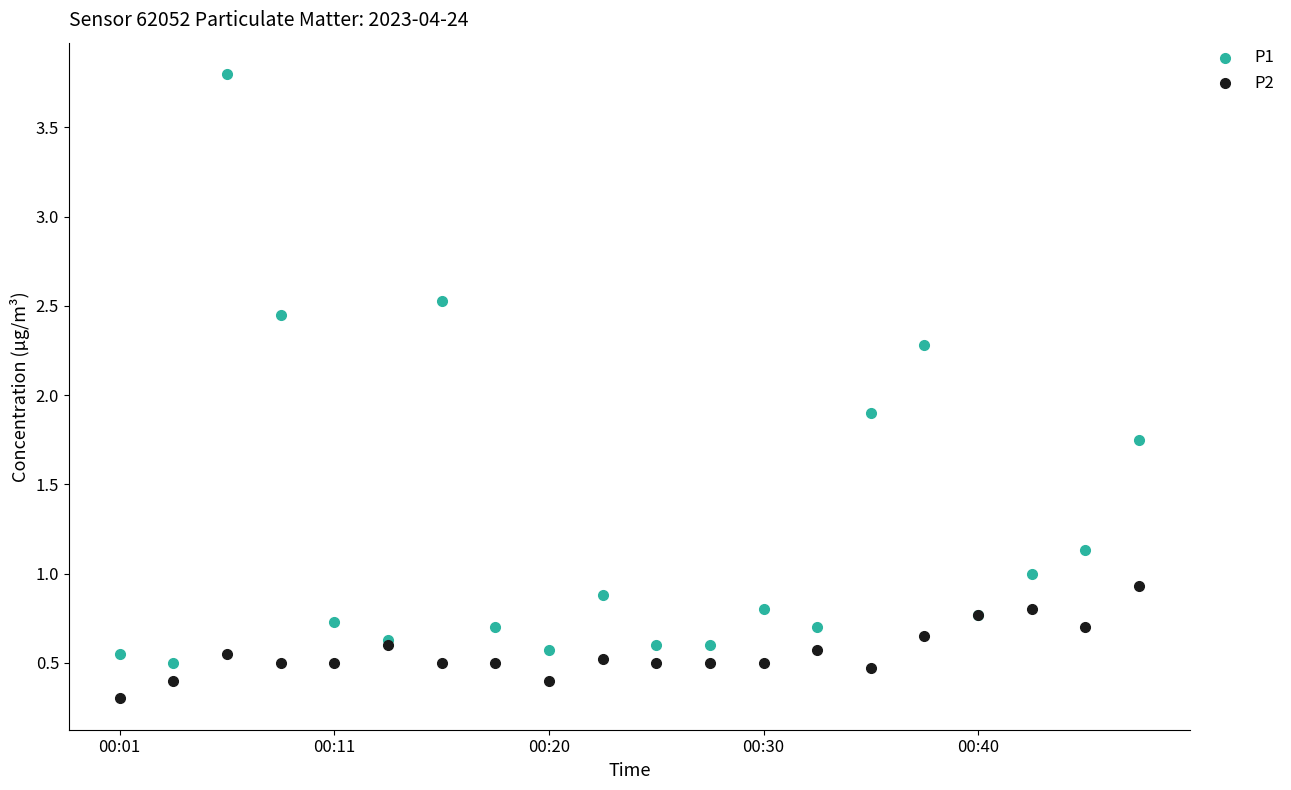

What are all the series names shown in the legend?

P1, P2